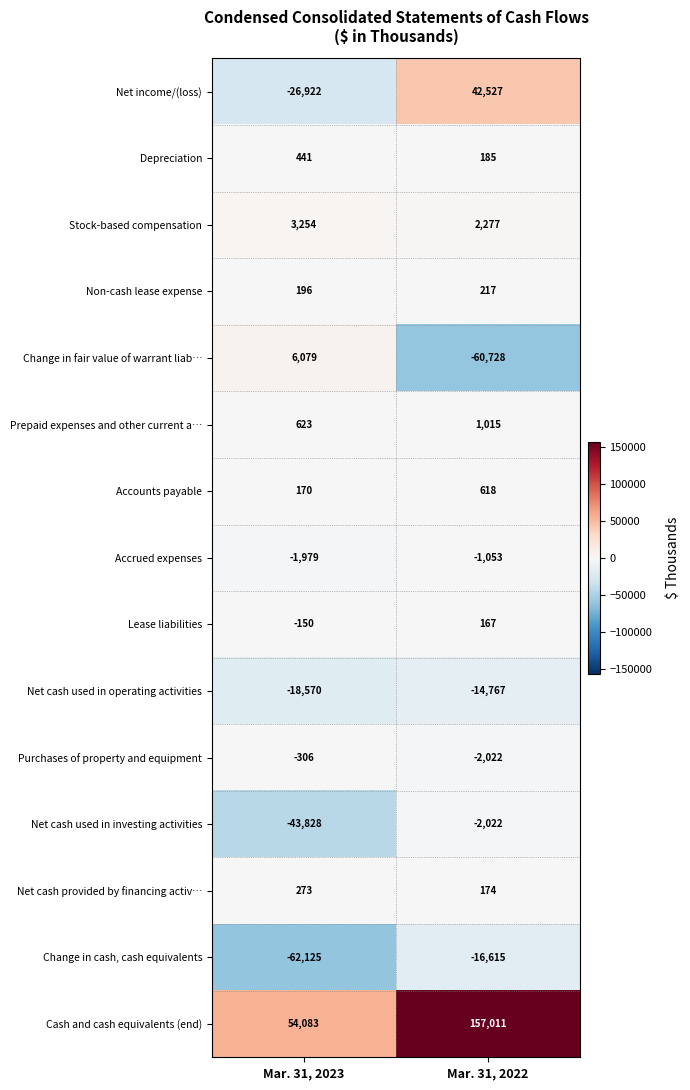

What is the difference between the maximum and minimum values in the Prepaid expenses and other current a… series?

392